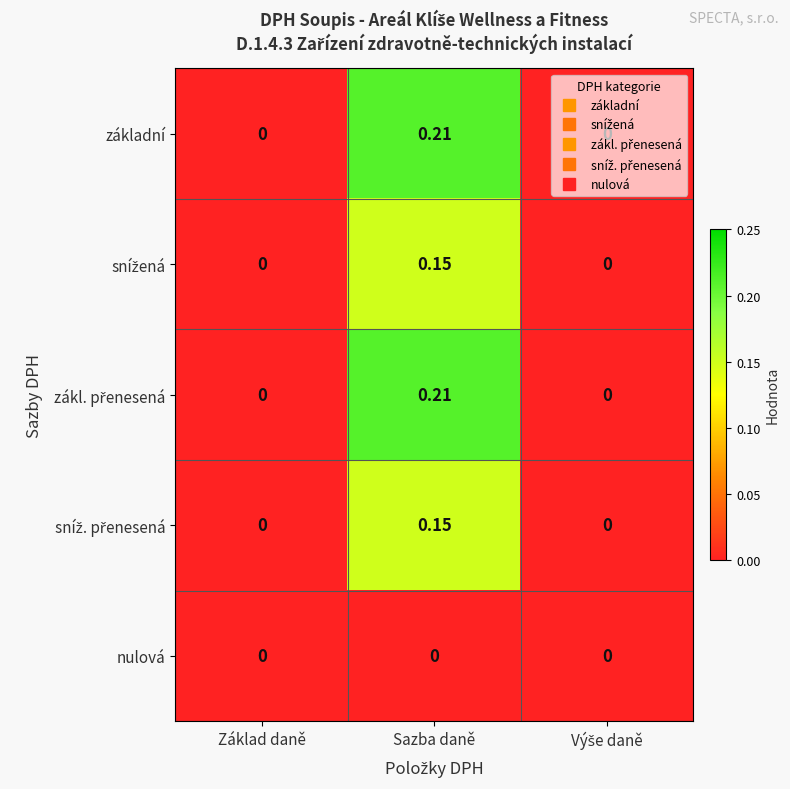

At which category does the chart reach its peak across all series?

Sazba daně